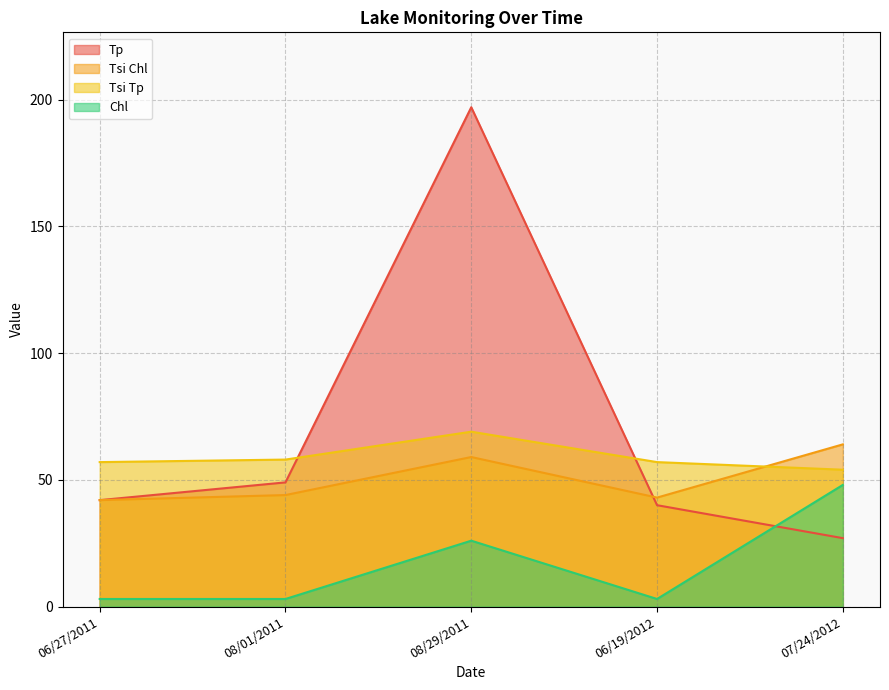

True or false: Tp has a value of 42 at 06/27/2011.

True